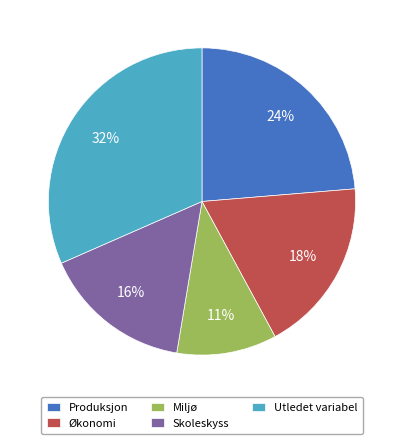

Is Skoleskyss the majority of the pie?

No